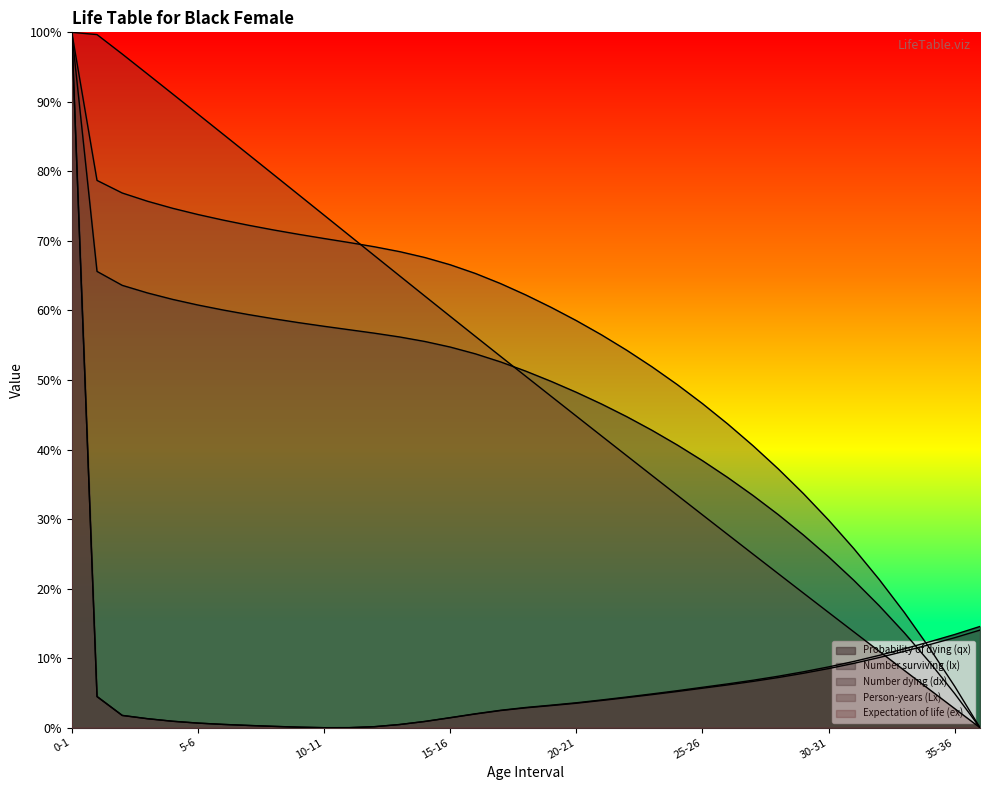

The value of Person-years (Lx) at 0-1 is 100.0. True or false?

True